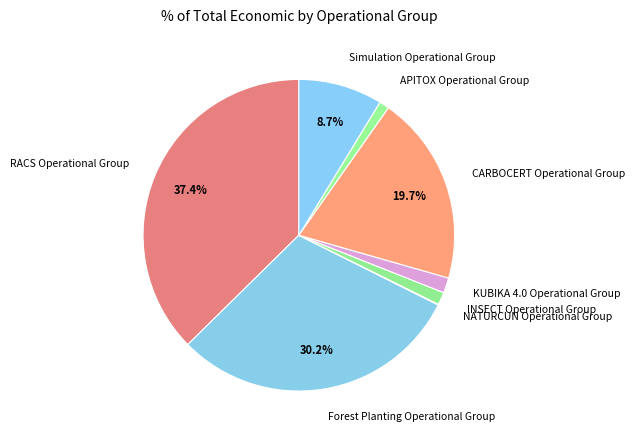

Does Forest Planting Operational Group account for over 50% of the chart?

No